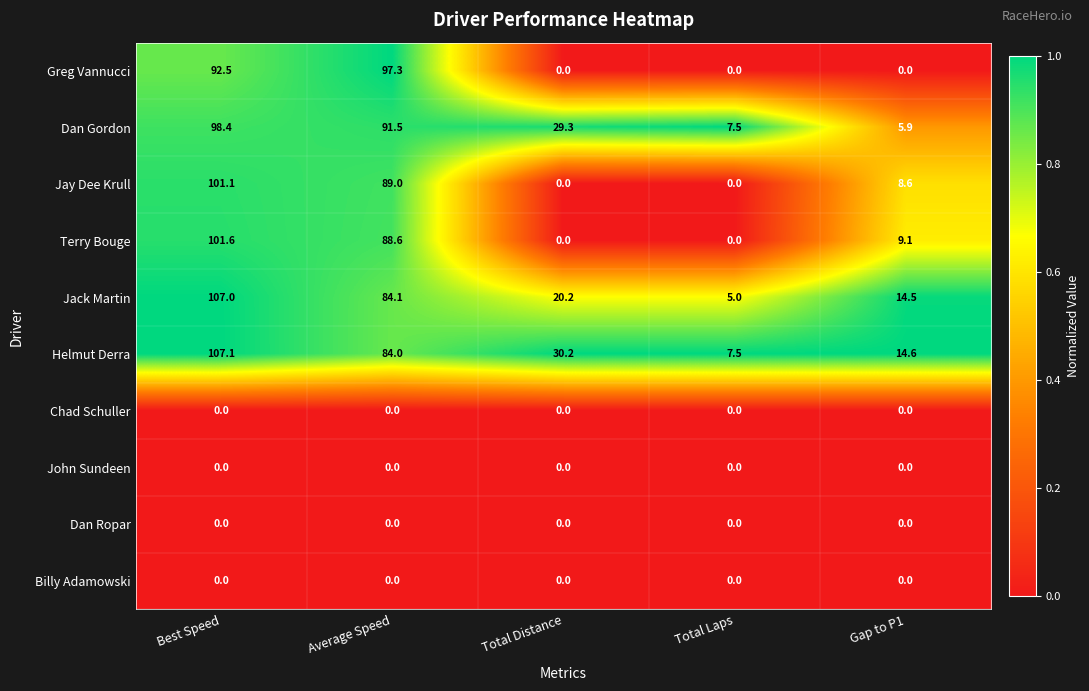

At how many categories does at least one series exceed 0?

5